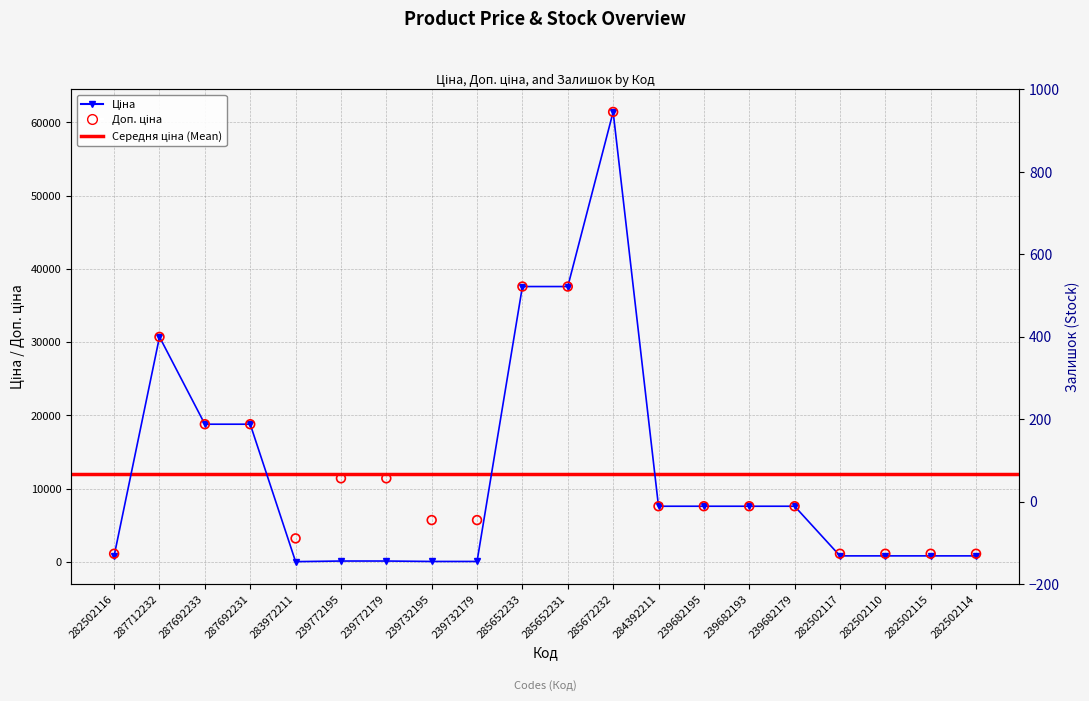

Which series reaches the minimum Y coordinate?

Залишок